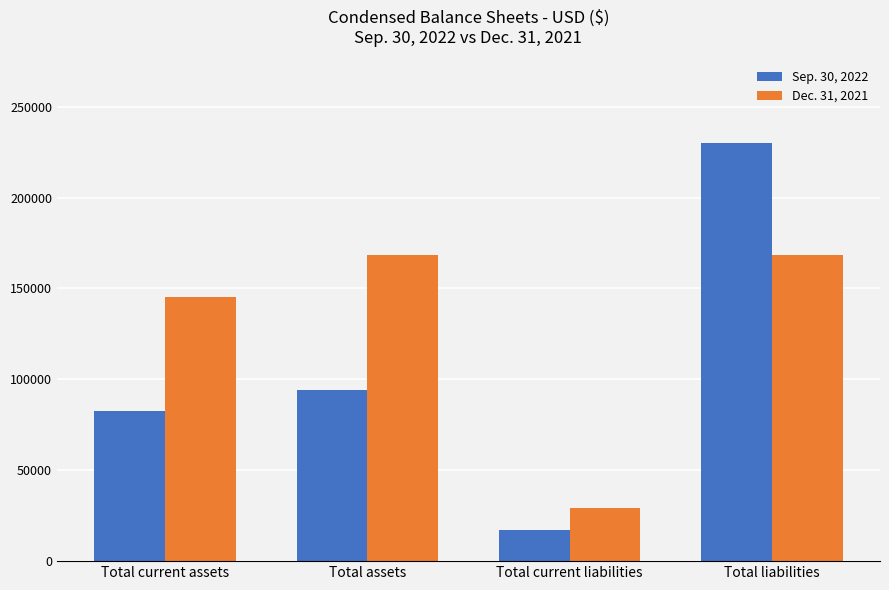

True or false: Sep. 30, 2022 has a value of 229977 at Total liabilities.

True